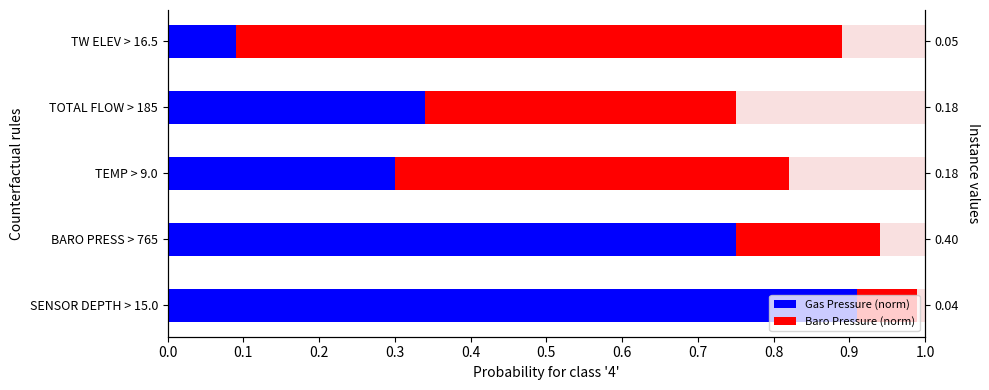

Which series has the largest total across all categories?

Gas Pressure (norm)